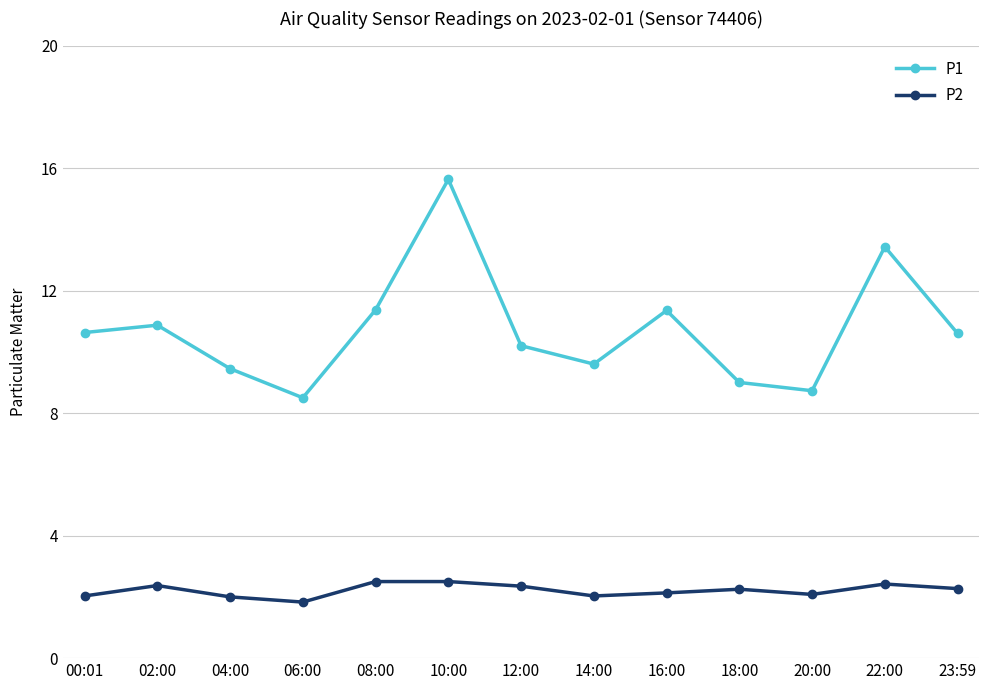

What is the label of the 3rd point from the left?

04:00